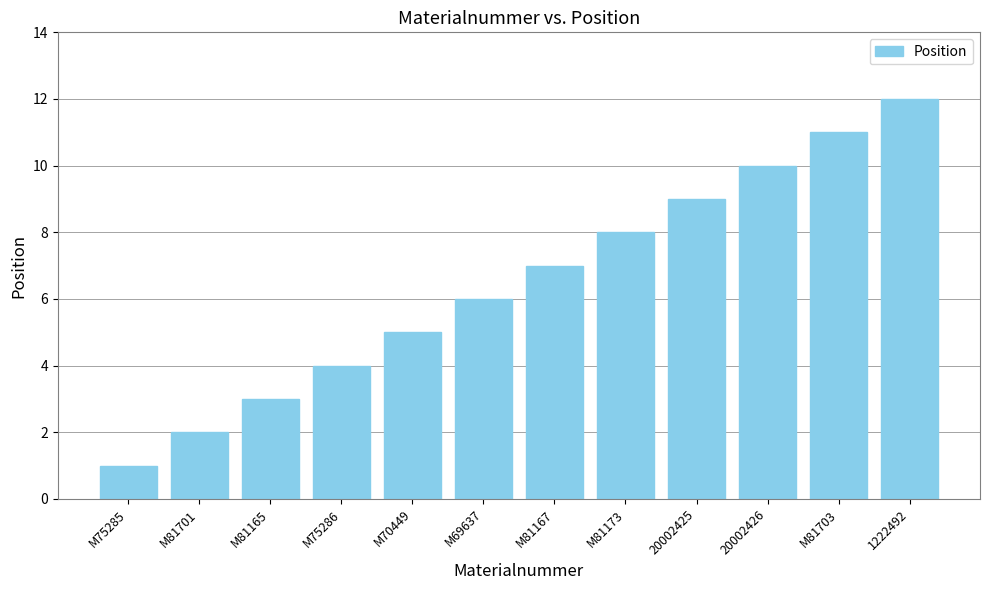

The chart shows a value of 18 at M81703. True or false?

False